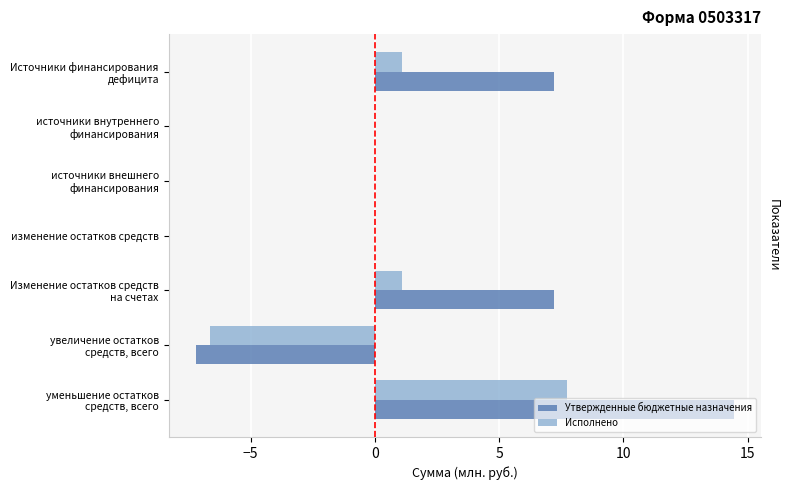

Is it true that Утвержденные бюджетные назначения equals 7.4 at изменение остатков средств?

False